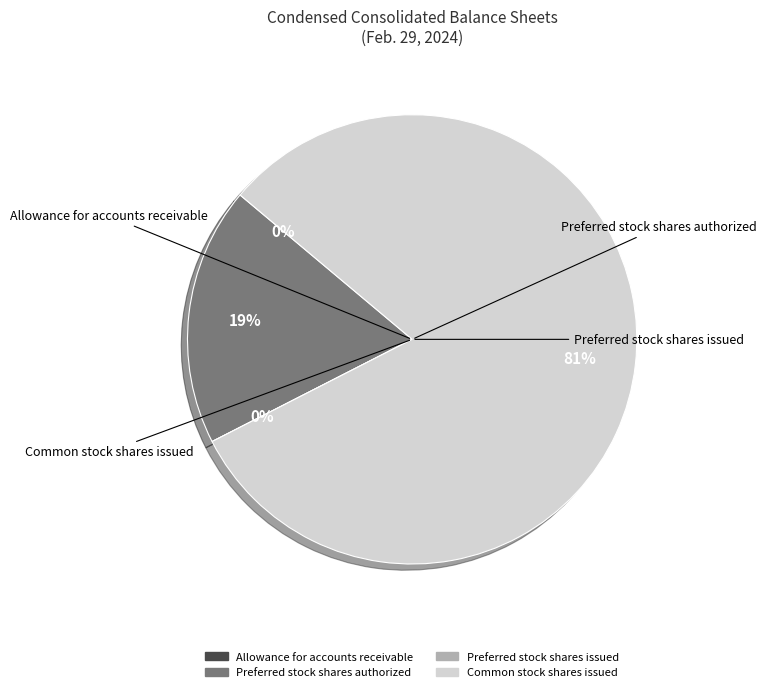

Do Allowance for accounts receivable and Common stock shares issued together represent more than half of the pie?

Yes